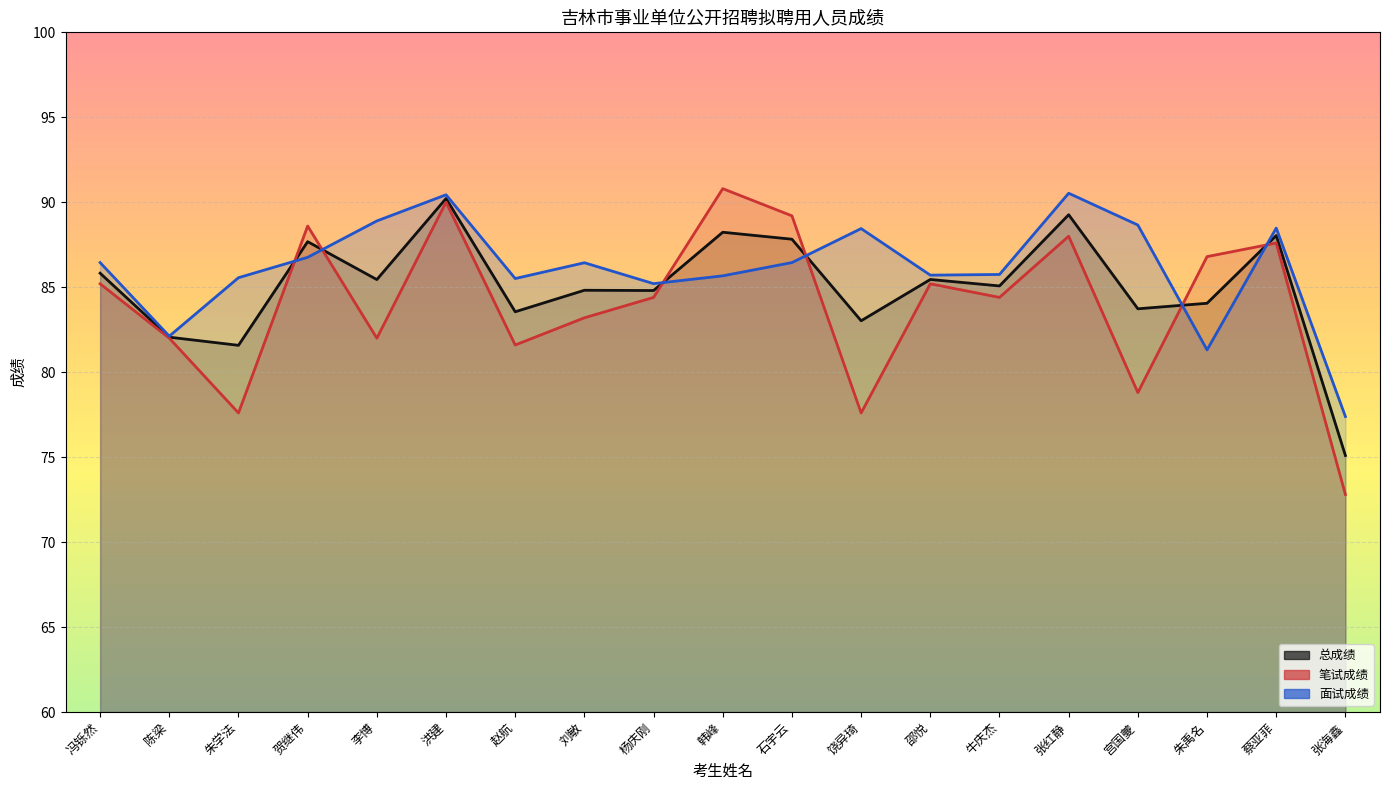

Reading left to right, list all the values displayed in this chart.

总成绩: 85.8	82.1	81.6	87.7	85.5	90.2	83.6	84.8	84.8	88.2	87.8	83.0	85.5	85.1	89.3	83.7	84.1	88.0	75.1
笔试成绩: 85.2	82.0	77.6	88.6	82.0	90.0	81.6	83.2	84.4	90.8	89.2	77.6	85.2	84.4	88.0	78.8	86.8	87.6	72.8
面试成绩: 86.5	82.1	85.6	86.8	88.9	90.4	85.5	86.4	85.2	85.7	86.5	88.5	85.7	85.8	90.5	88.7	81.3	88.5	77.4